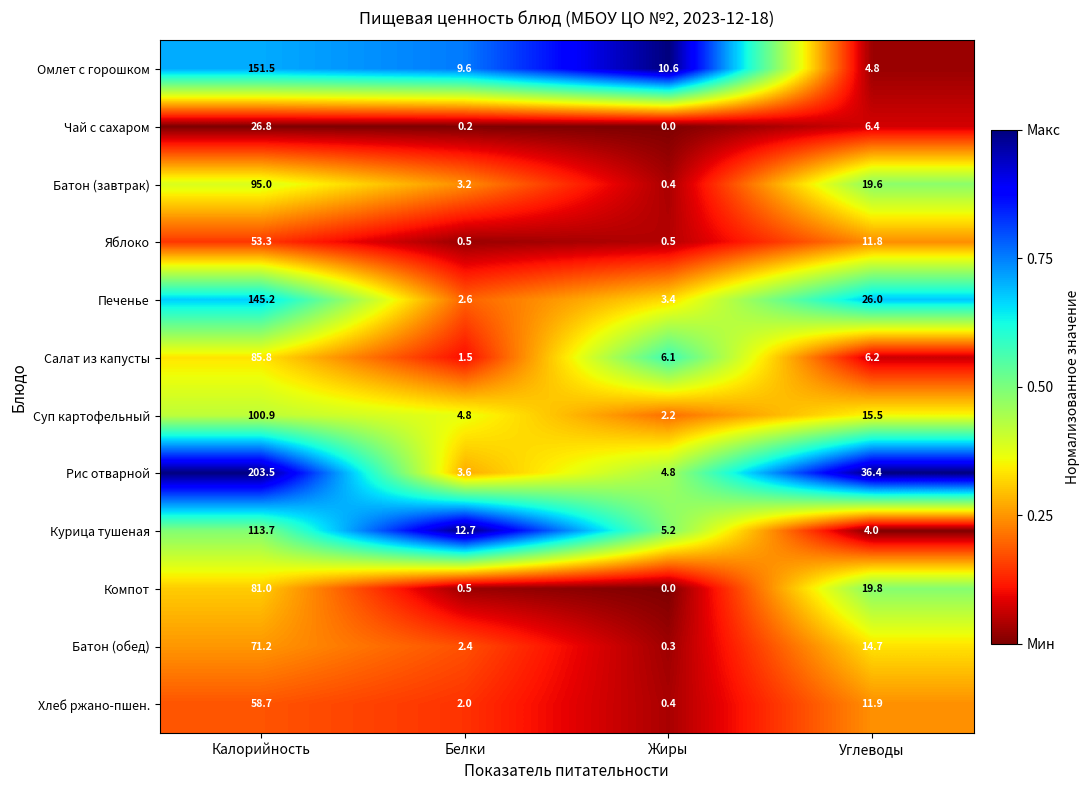

What is the difference between the highest and lowest values at Жиры?

10.6